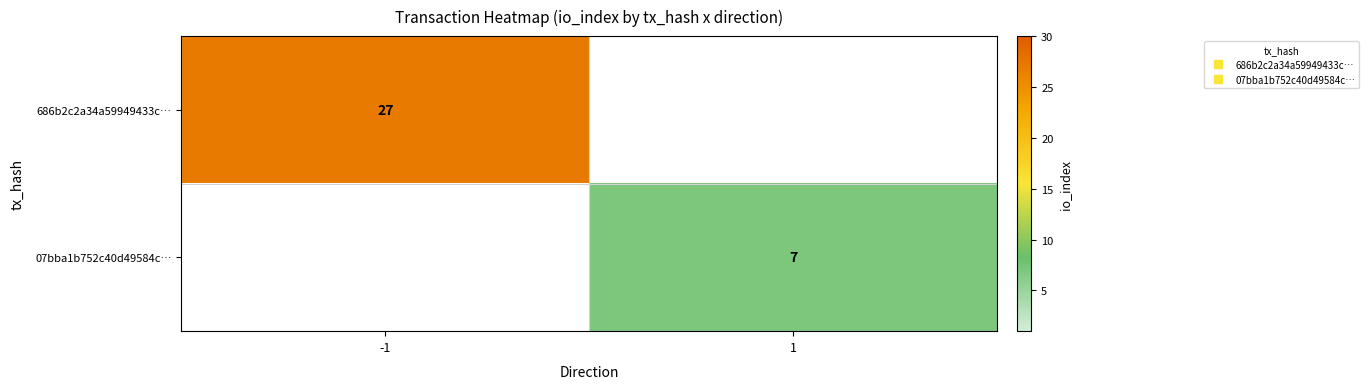

At which label is 686b2c2a34a59949433c… closest to 13?

1